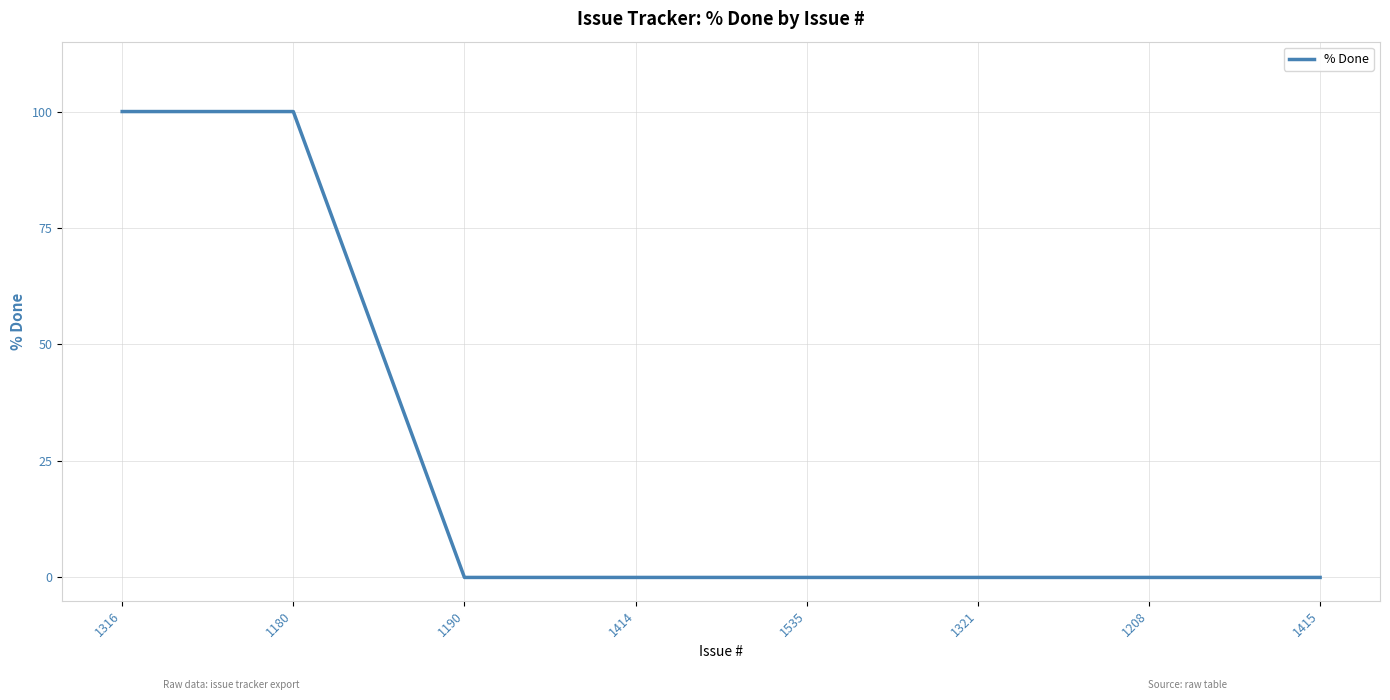

What is the sum of the values at 1180 and 1321?

100